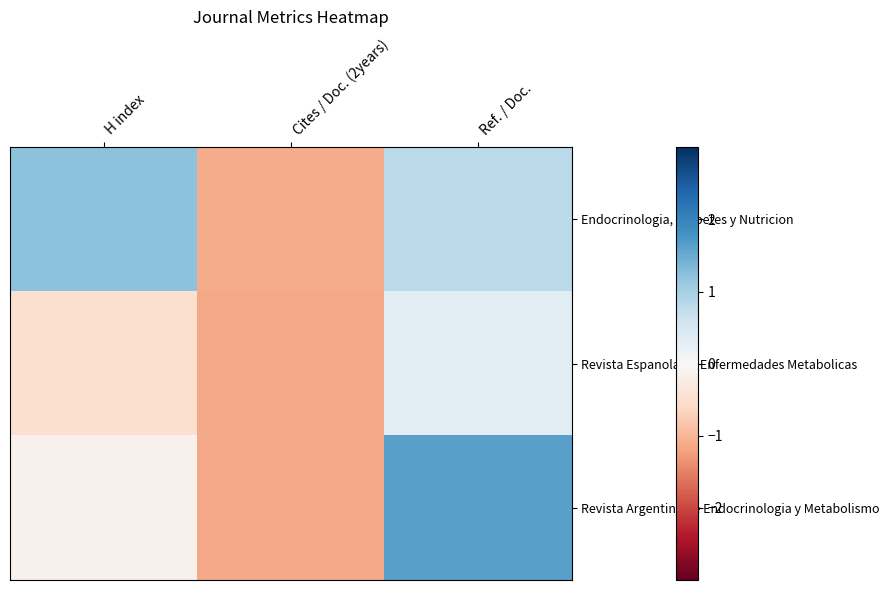

Which category has the lowest value across all series?

Cites / Doc. (2years)